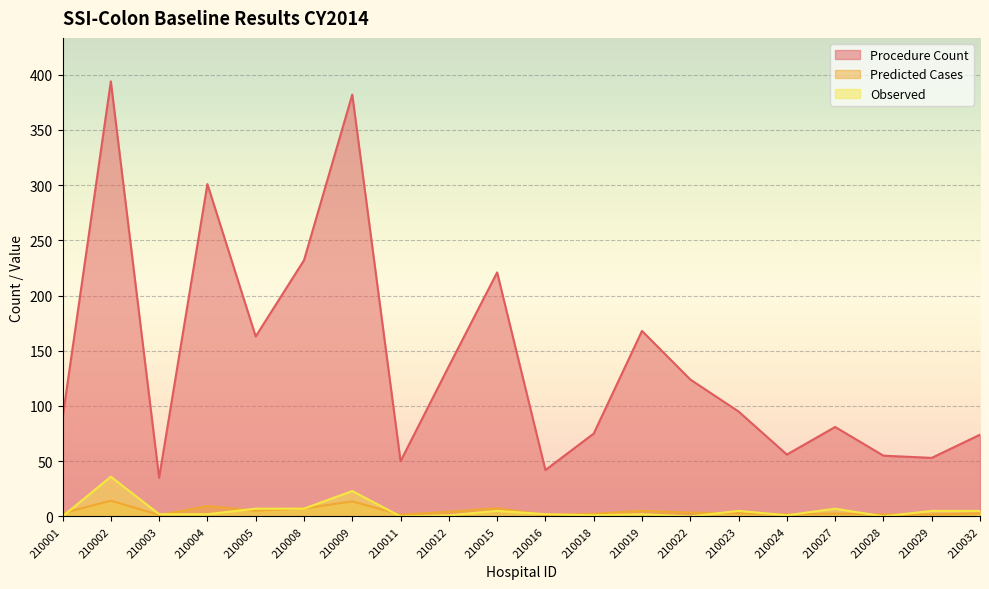

What is the maximum value shown in the chart?

394.0